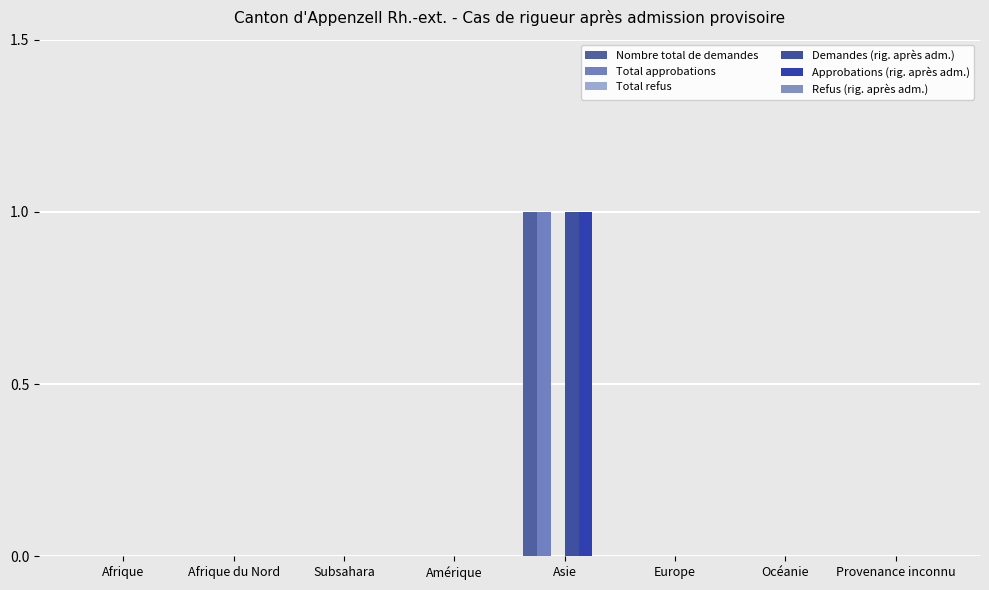

What is the maximum value shown in the chart?

1